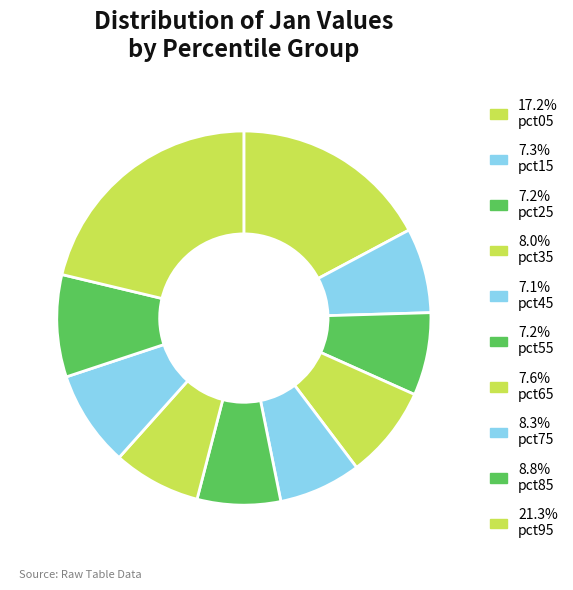

How many segments does this pie chart have?

10